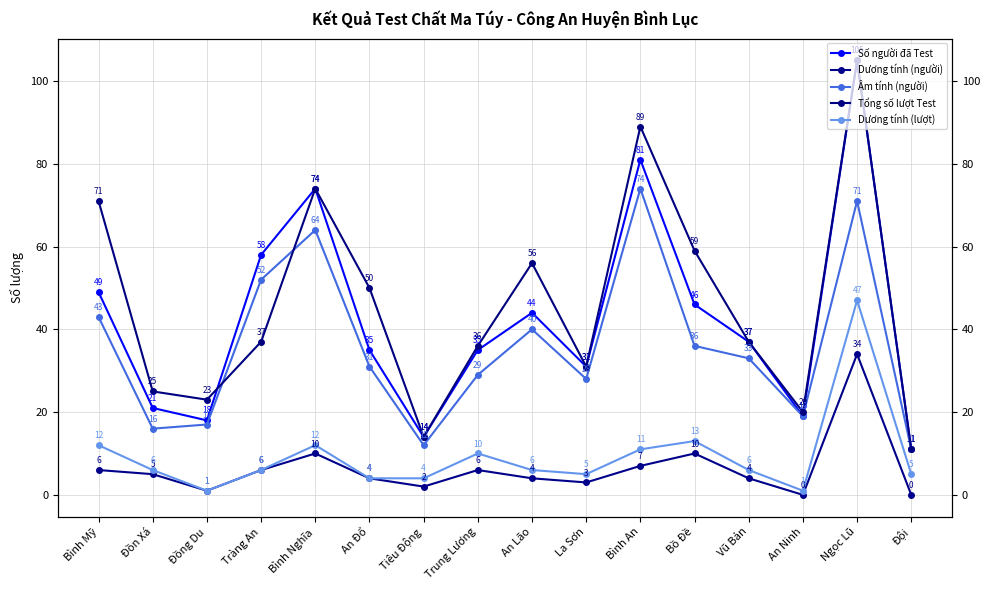

How many interior local peaks does the Dương tính (lượt) series have?

4